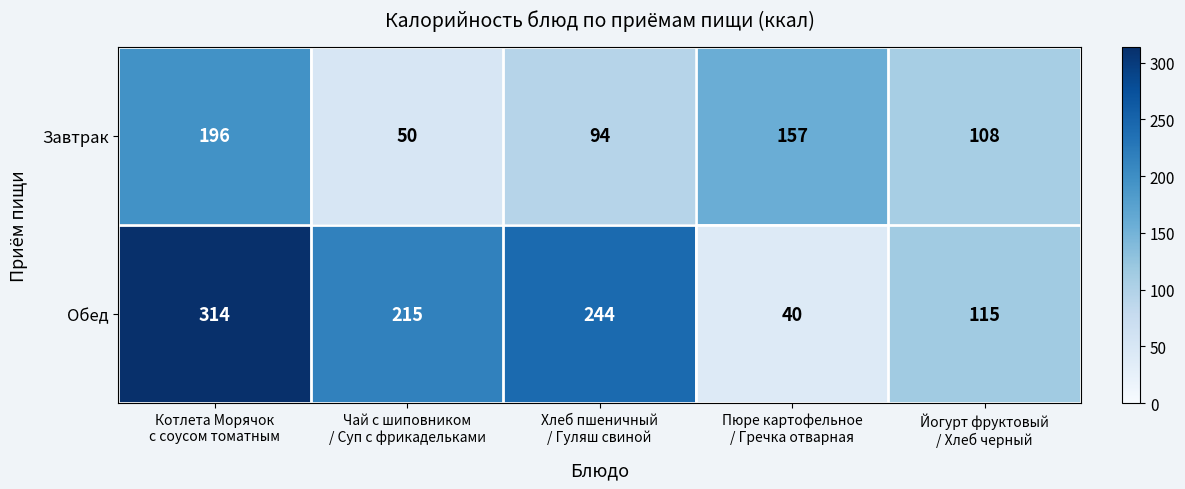

Reading left to right, what are all the values shown in this chart?

Завтрак: 196	50	94	157	108
Обед: 314	215	244	40	115